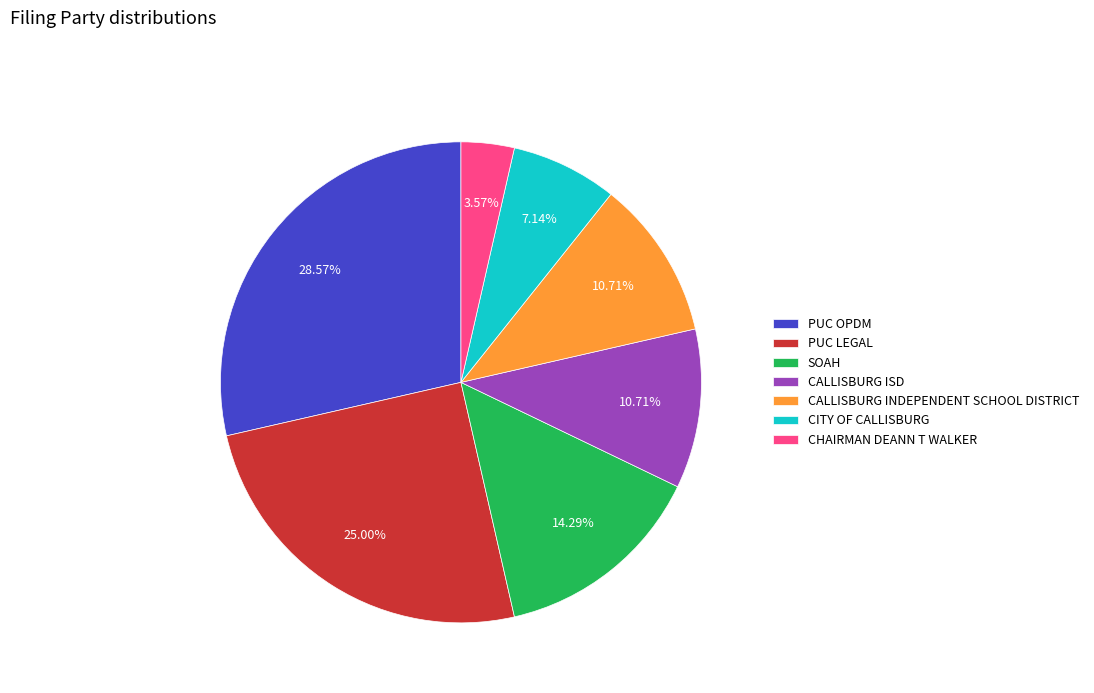

What percentage is the CHAIRMAN DEANN T WALKER slice, to the nearest percent?

4%